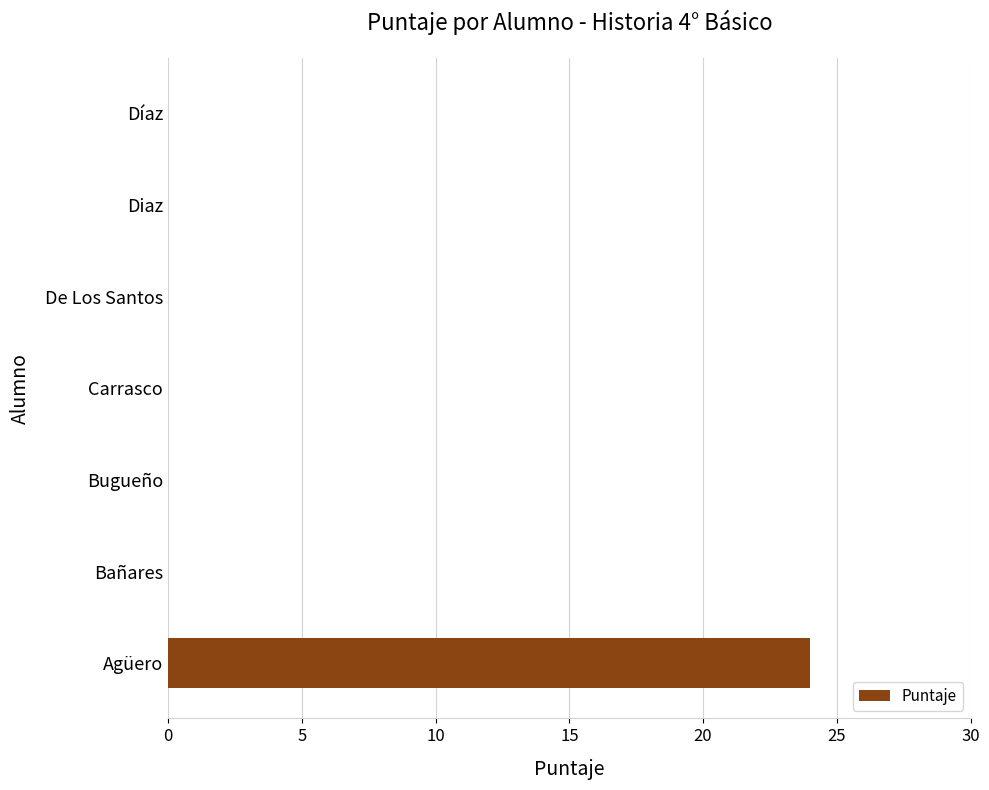

Reading bottom to top, what are all the values shown in this chart?

Agüero=24	Bañares=0	Bugueño=0	Carrasco=0	De Los Santos=0	Diaz=0	Díaz=0